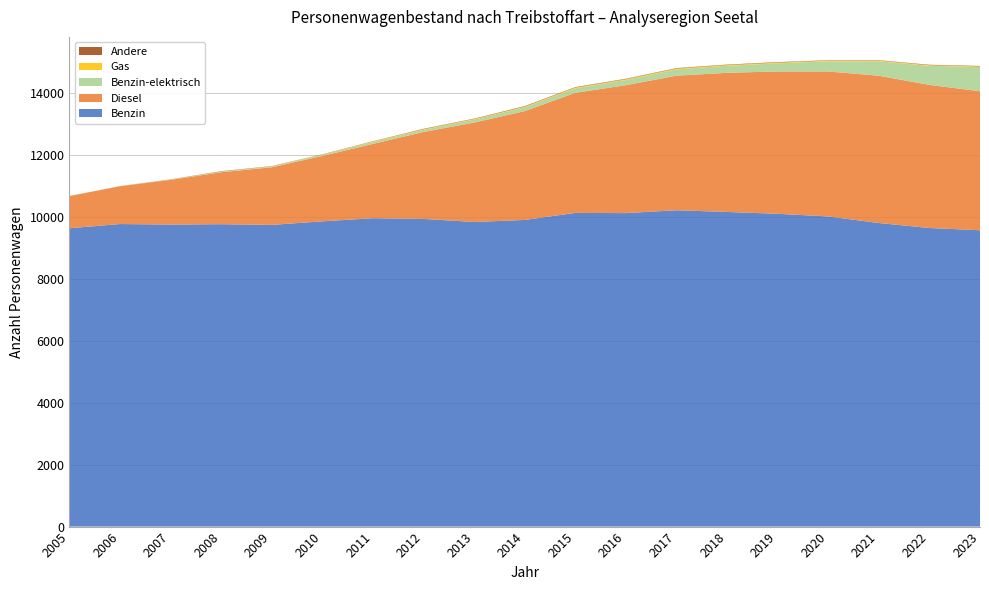

Reading left to right, extract all data points from this chart.

Benzin: 2005=9637	2006=9773	2007=9757	2008=9768	2009=9746	2010=9860	2011=9962	2012=9938	2013=9840	2014=9905	2015=10133	2016=10126	2017=10218	2018=10164	2019=10104	2020=10018	2021=9806	2022=9645	2023=9572
Diesel: 2005=1037	2006=1221	2007=1442	2008=1678	2009=1860	2010=2113	2011=2400	2012=2809	2013=3211	2014=3515	2015=3879	2016=4132	2017=4347	2018=4494	2019=4599	2020=4683	2021=4757	2022=4623	2023=4491
Benzin-elektrisch: 2005=0	2006=2	2007=9	2008=22	2009=24	2010=39	2011=63	2012=70	2013=96	2014=124	2015=145	2016=168	2017=203	2018=226	2019=261	2020=327	2021=466	2022=615	2023=781
Gas: 2005=1	2006=1	2007=2	2008=3	2009=7	2010=7	2011=13	2012=19	2013=19	2014=21	2015=25	2016=26	2017=28	2018=27	2019=26	2020=25	2021=24	2022=22	2023=21
Andere: 2005=3	2006=2	2007=6	2008=10	2009=8	2010=7	2011=9	2012=13	2013=12	2014=16	2015=14	2016=14	2017=14	2018=13	2019=14	2020=11	2021=12	2022=13	2023=14